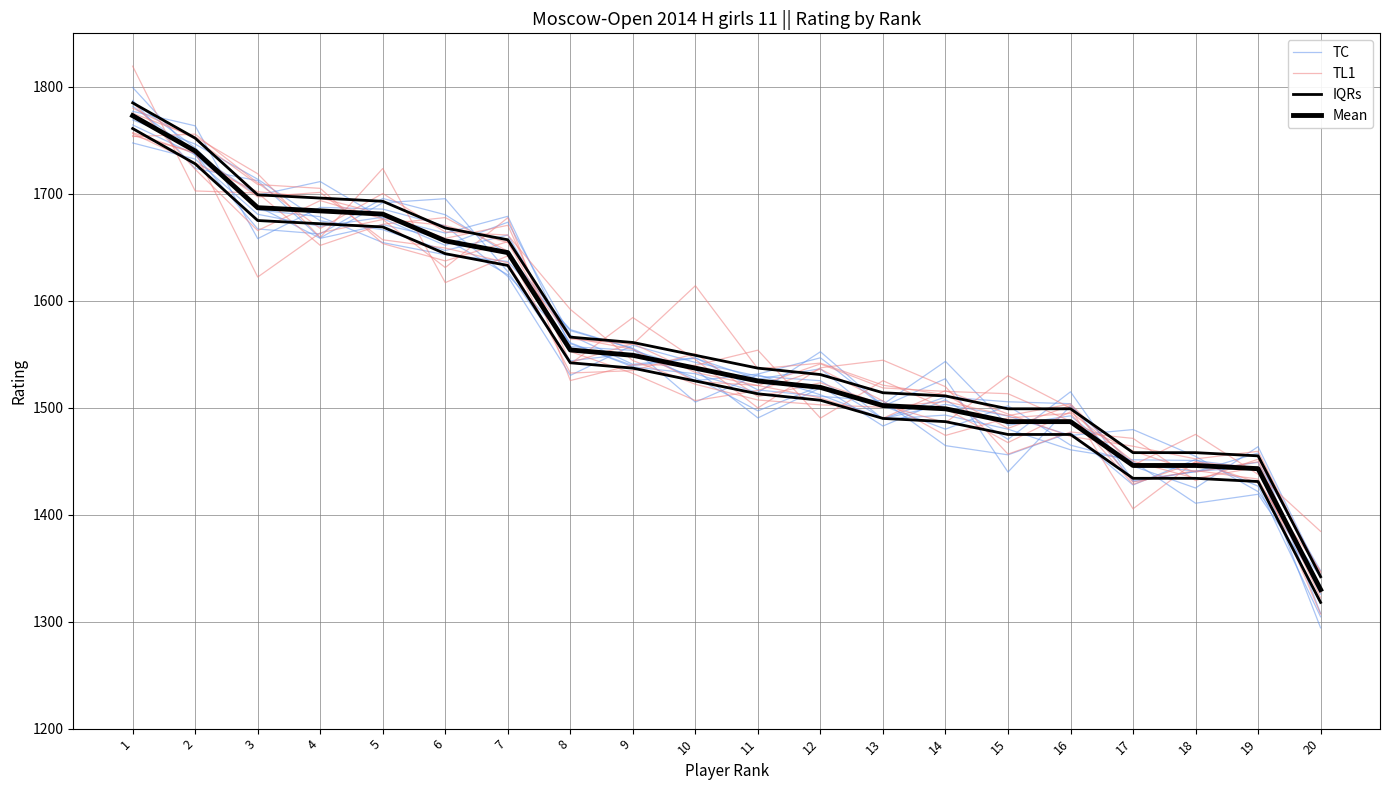

What is the difference between the second highest and second lowest values in the TC series?

310.9